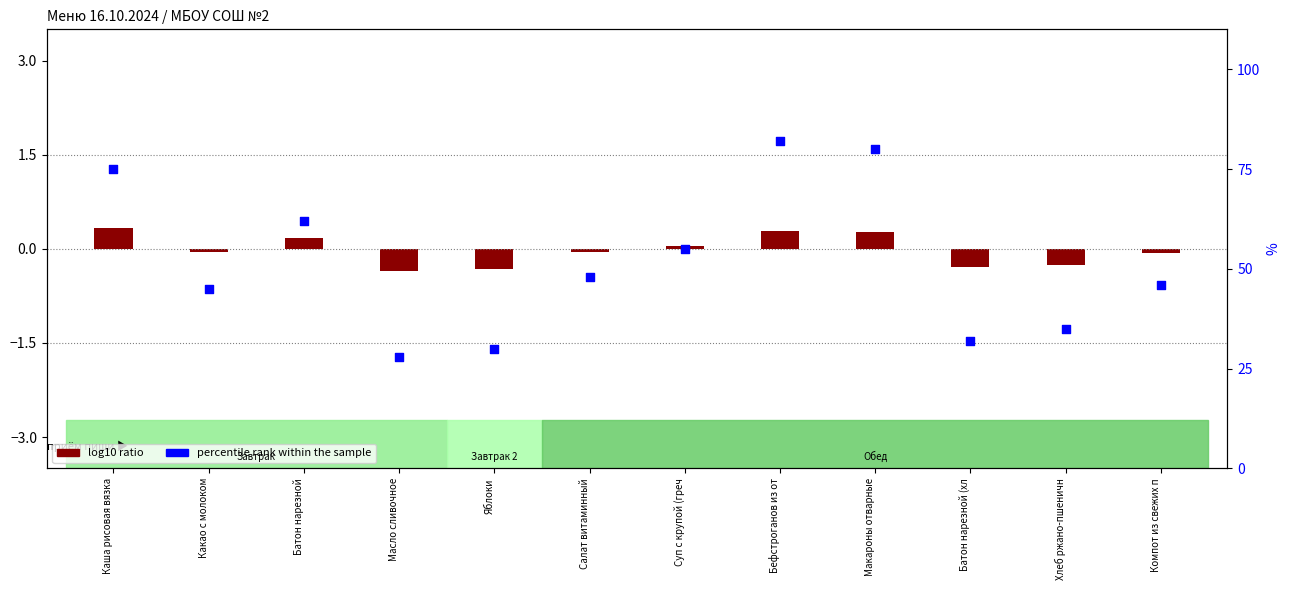

What is the change in value from Каша рисовая вязка to Батон нарезной (хл?

-43